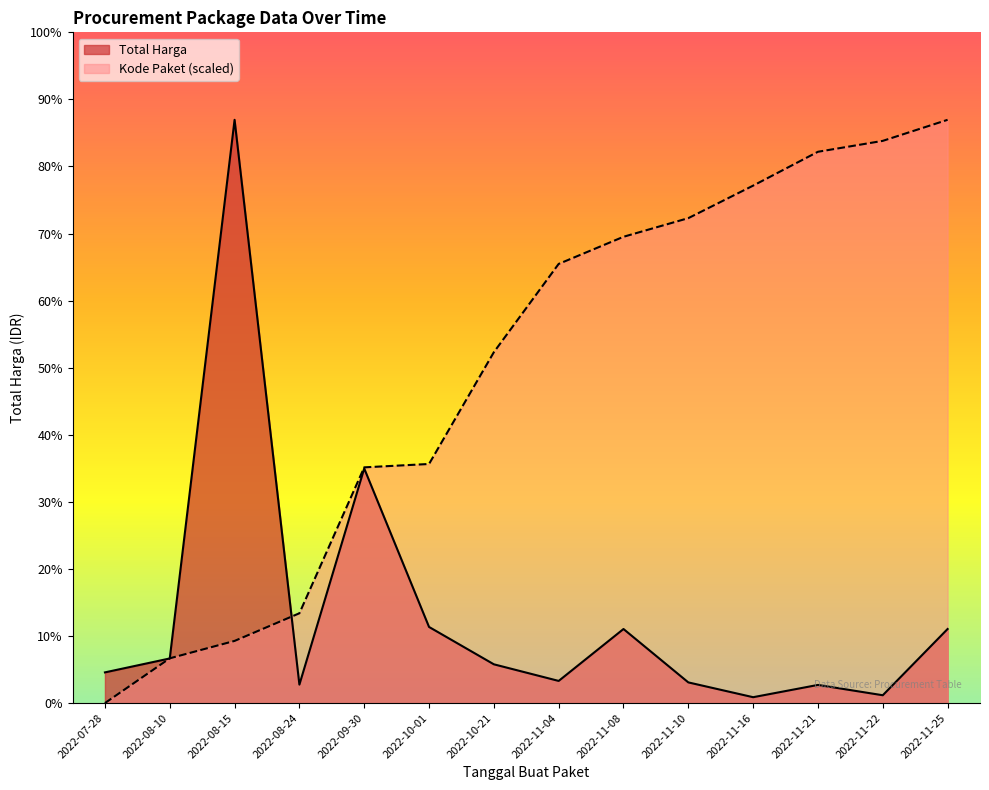

Which series has the largest range (max minus min)?

Kode Paket